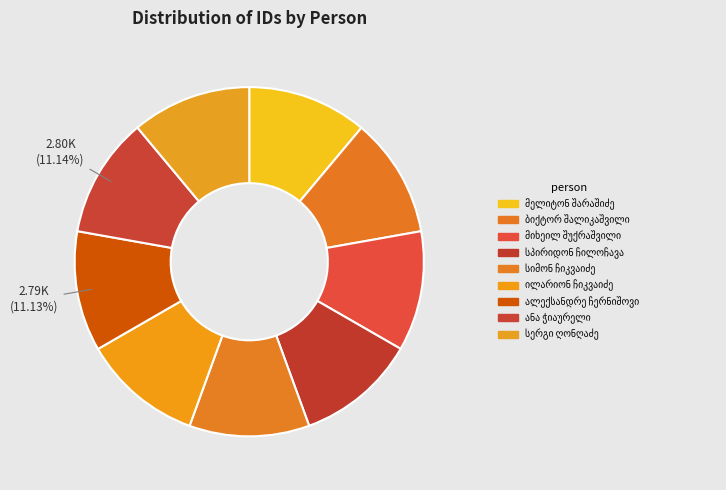

What portion of the pie excludes ილარიონ ჩიკვაიძე?

88.9%